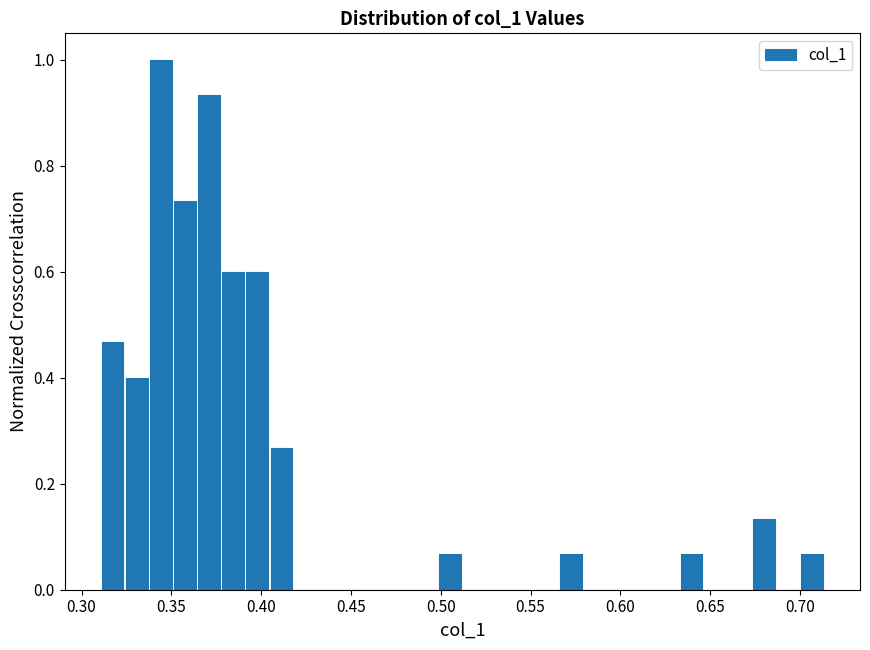

Read against the x-axis, roughly where is the centre of the tallest bar?

0.345